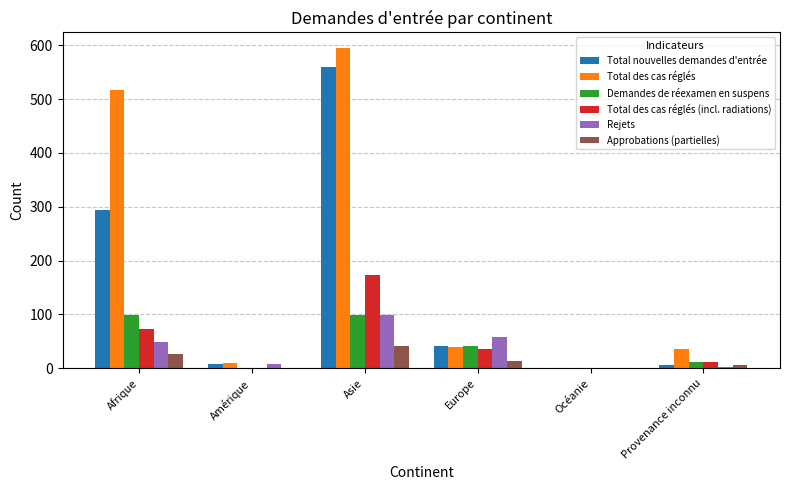

Which series has the largest range (max minus min)?

Total des cas réglés